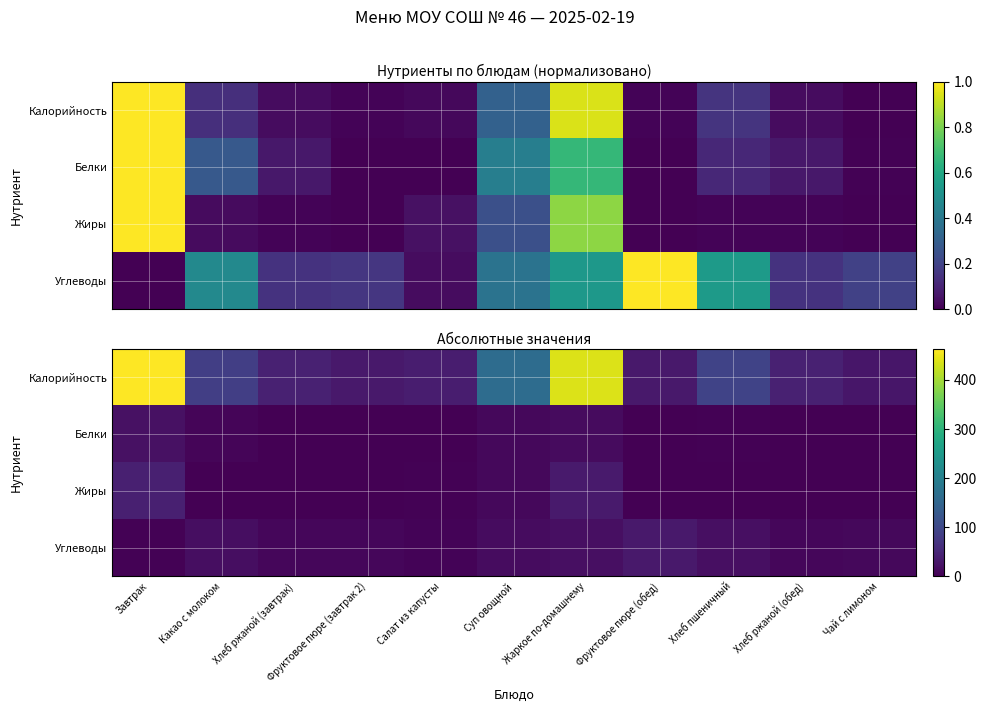

How many series are shown in this chart?

4